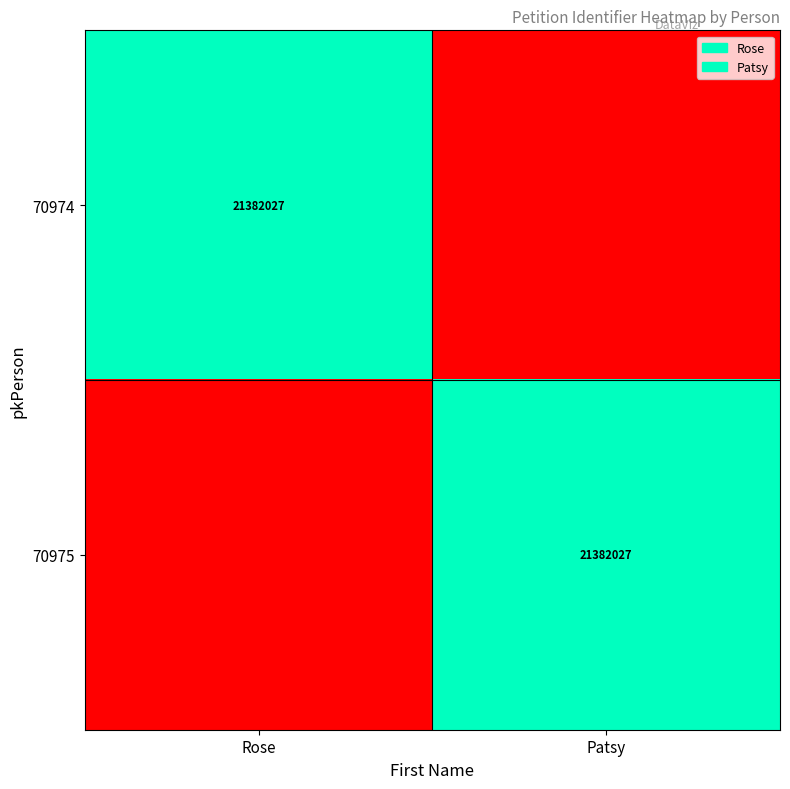

What is the difference between the highest and lowest values at Patsy?

21382027